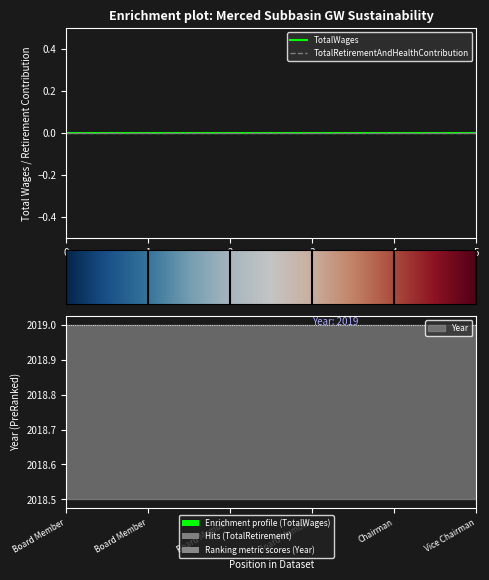

What is the difference between the highest and lowest values at Vice Chairman?

2019